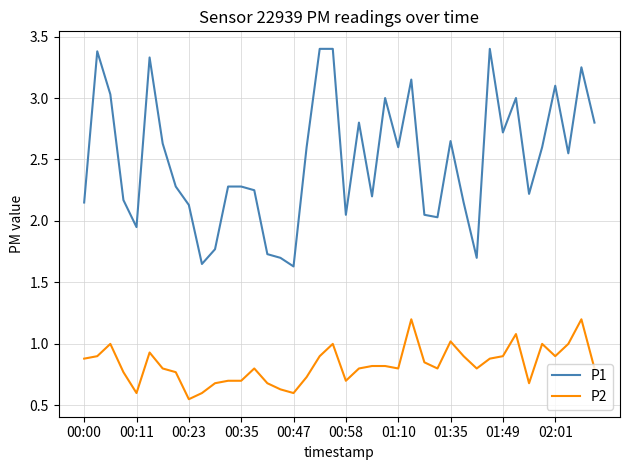

True or false: P2 and P1 cross at least once.

False